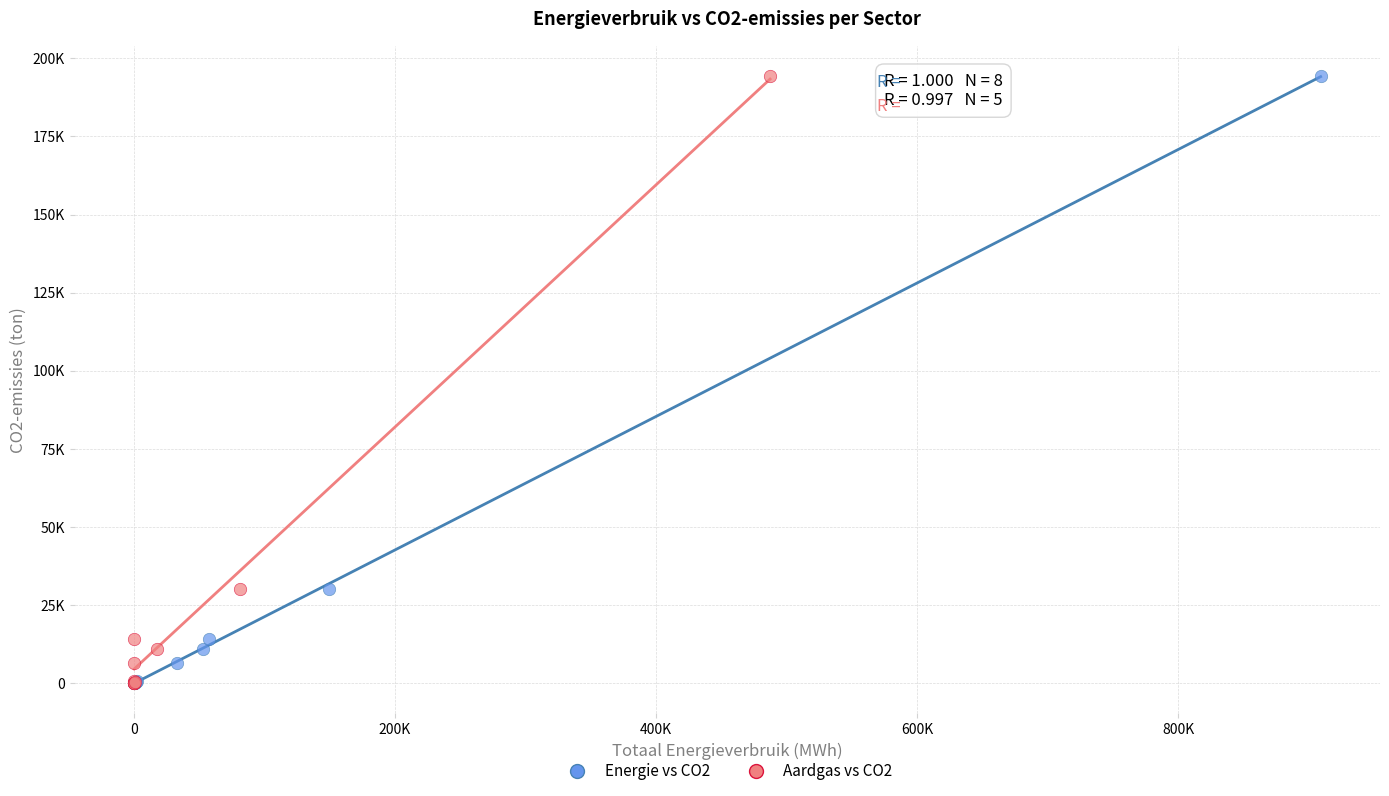

What are all the series names shown in the legend?

Energie vs CO2, Aardgas vs CO2